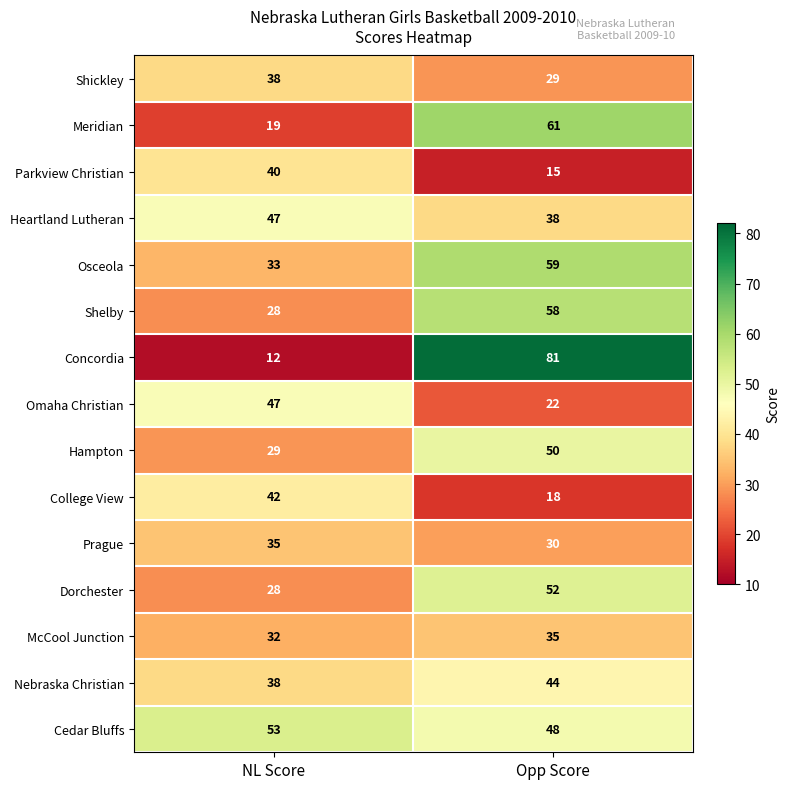

The Cedar Bluffs series shows 53 at NL Score. True or false?

True